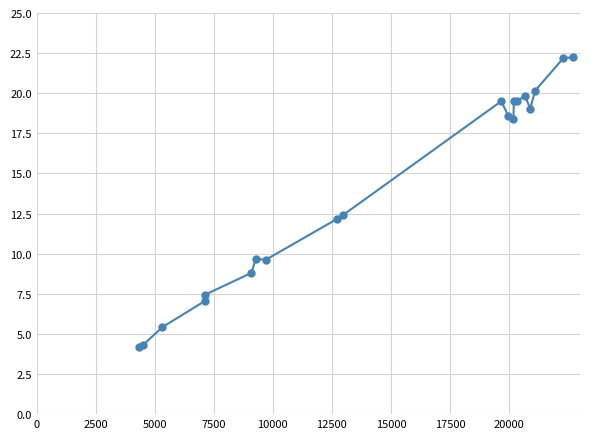

Does the chart have visible grid lines?

Yes